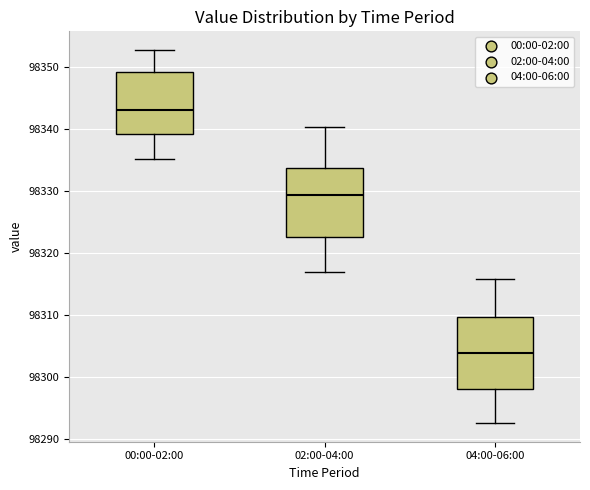

Reading left to right, read every box against the y-axis: the position of its median line, the range the box covers, and the ends of its whiskers. The values are not printed on the chart, so give them approximately, as read against the axis.

00:00-02:00: median 98343, box 98339 to 98349, whiskers 98335 to 98353
02:00-04:00: median 98329, box 98323 to 98334, whiskers 98317 to 98340
04:00-06:00: median 98304, box 98298 to 98310, whiskers 98293 to 98316